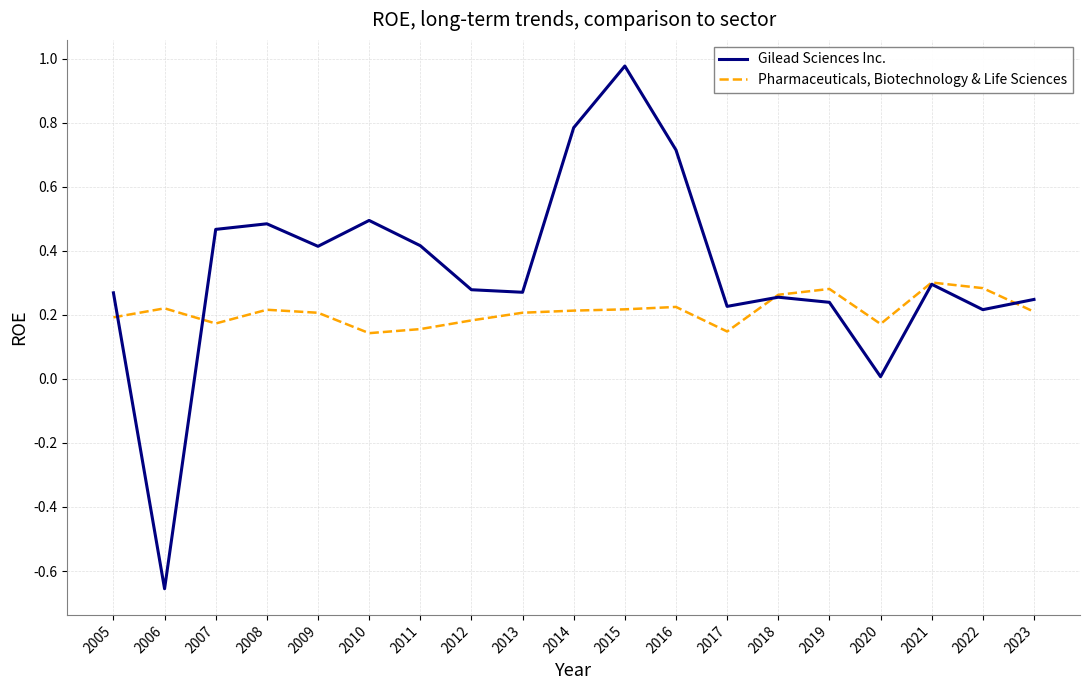

Read the Gilead Sciences Inc. value at 2014.

0.8